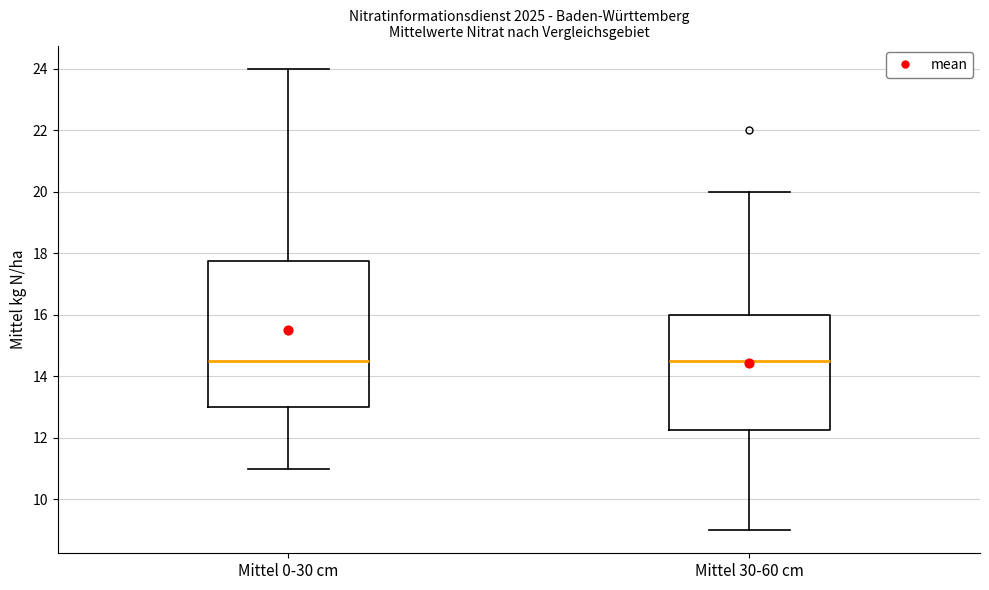

Which box is the tallest, from its lower edge to its upper edge?

Mittel 0-30 cm